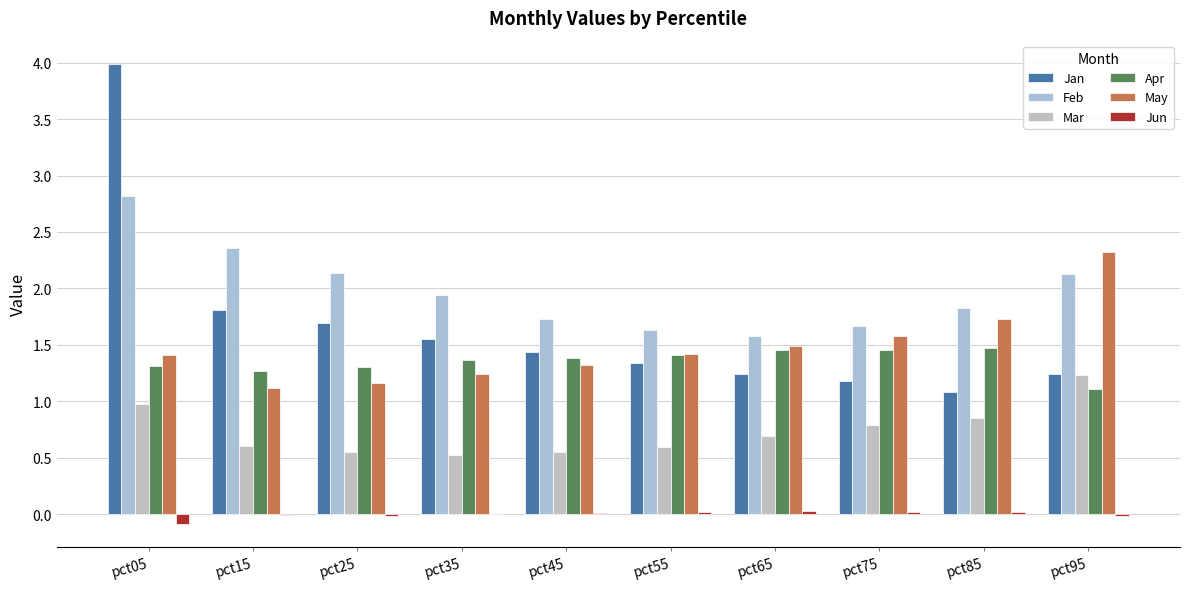

How many groups of bars are there?

10